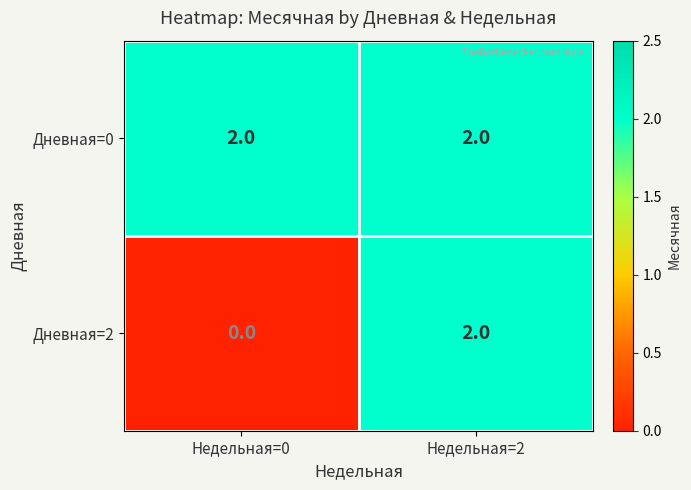

Rank the series by their average value, from lowest to highest.

Дневная=2, Дневная=0